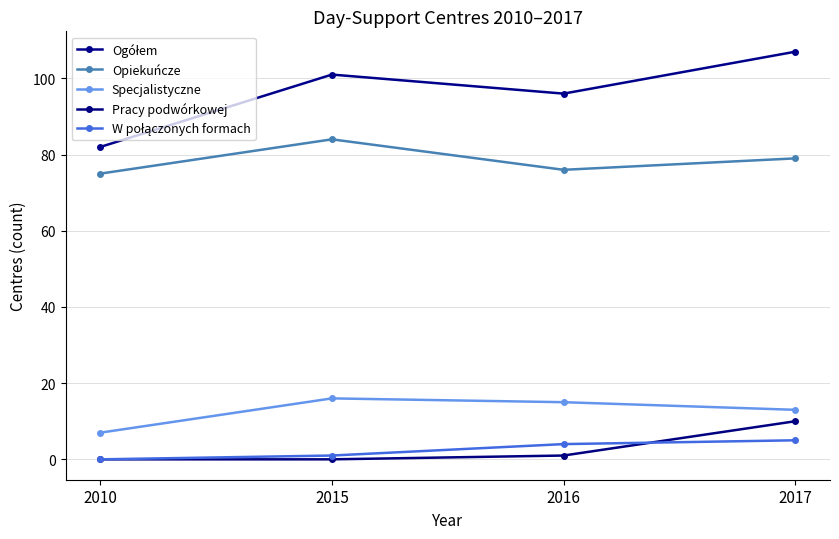

How many distinct data groups are displayed?

5